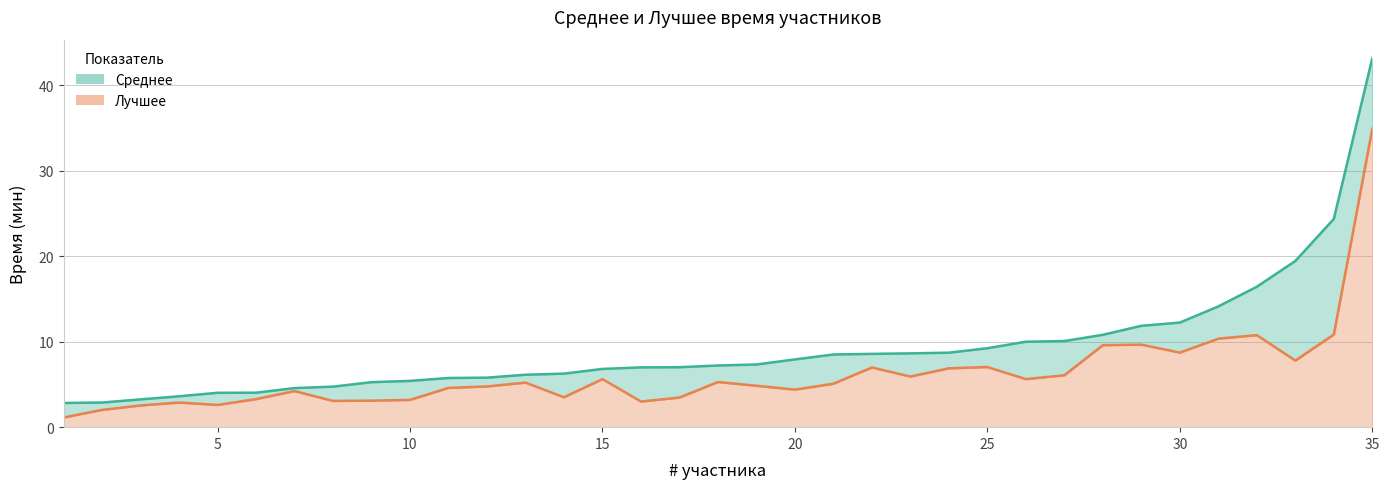

What is the maximum value for Лучшее?

34.9